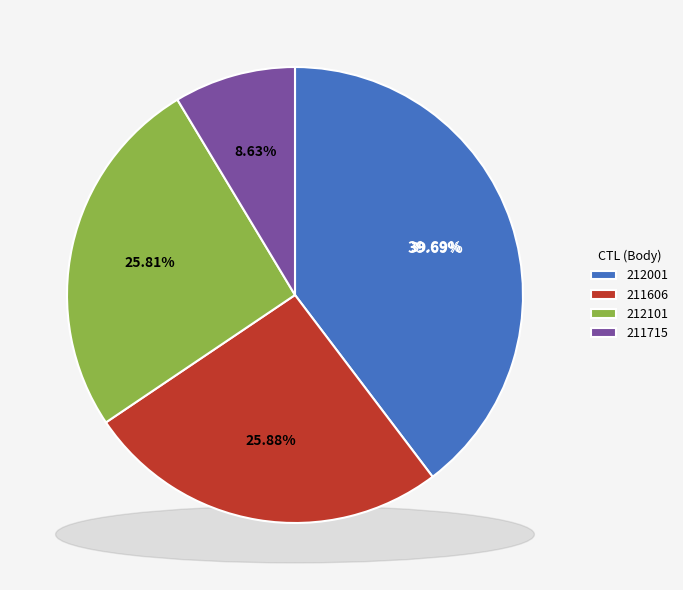

Is it true that 211606 is 17% of the pie?

False